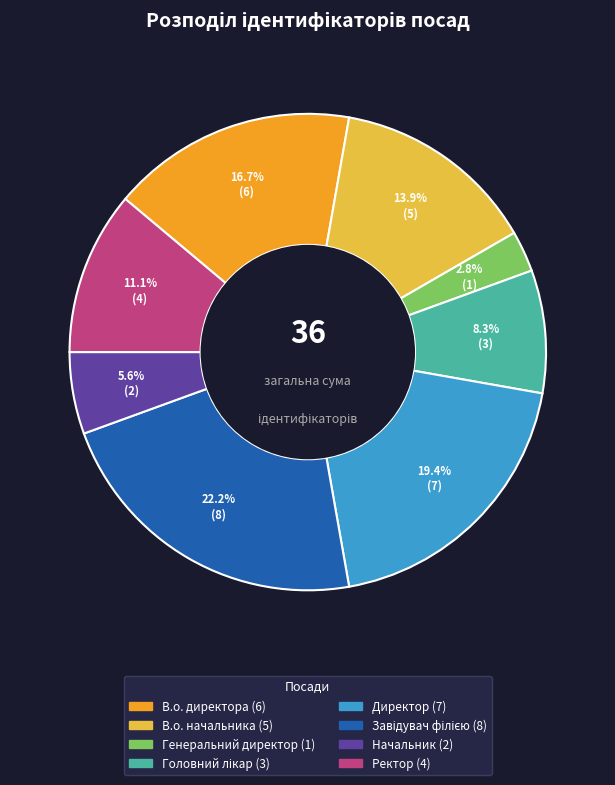

Is there a majority slice in this chart?

No